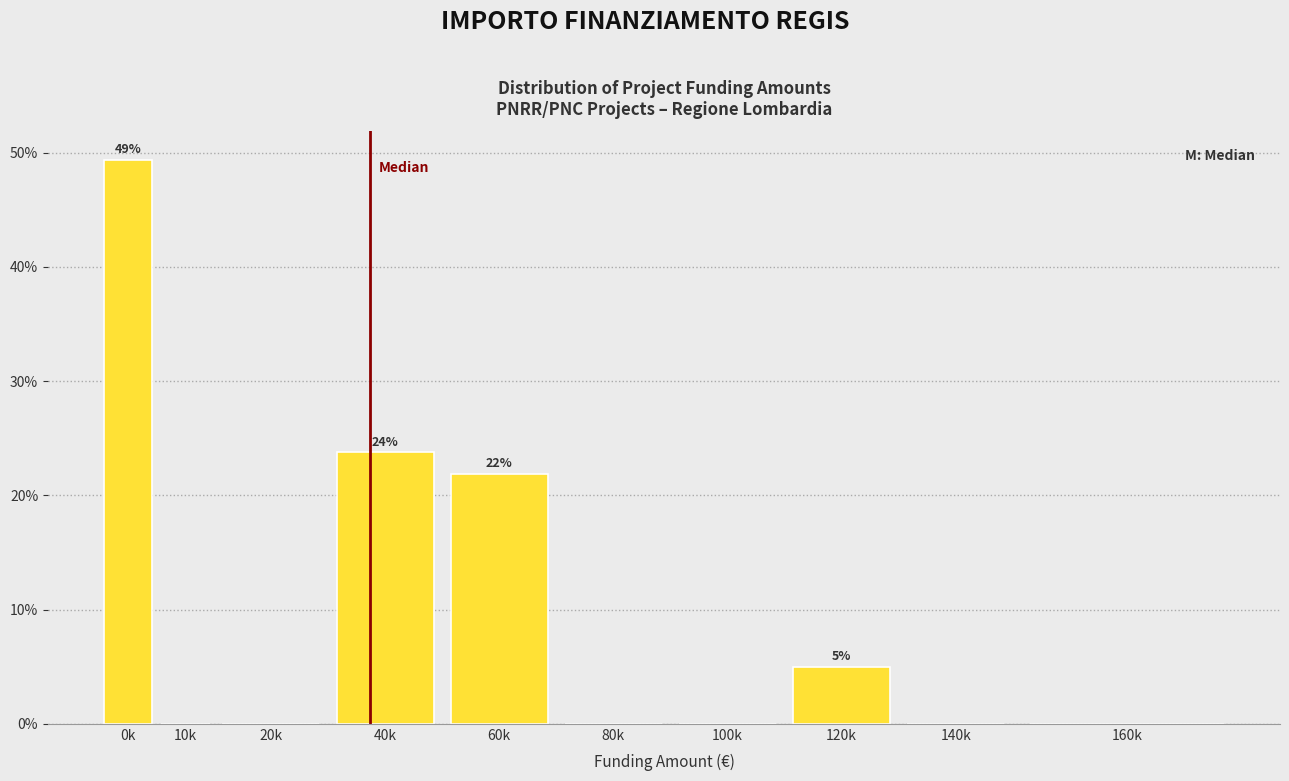

Reading left to right, transcribe all the data shown in this chart.

0k=49.4	10k=0.0	20k=0.0	40k=23.8	60k=21.9	80k=0.0	100k=0.0	120k=5.0	140k=0.0	160k=0.0